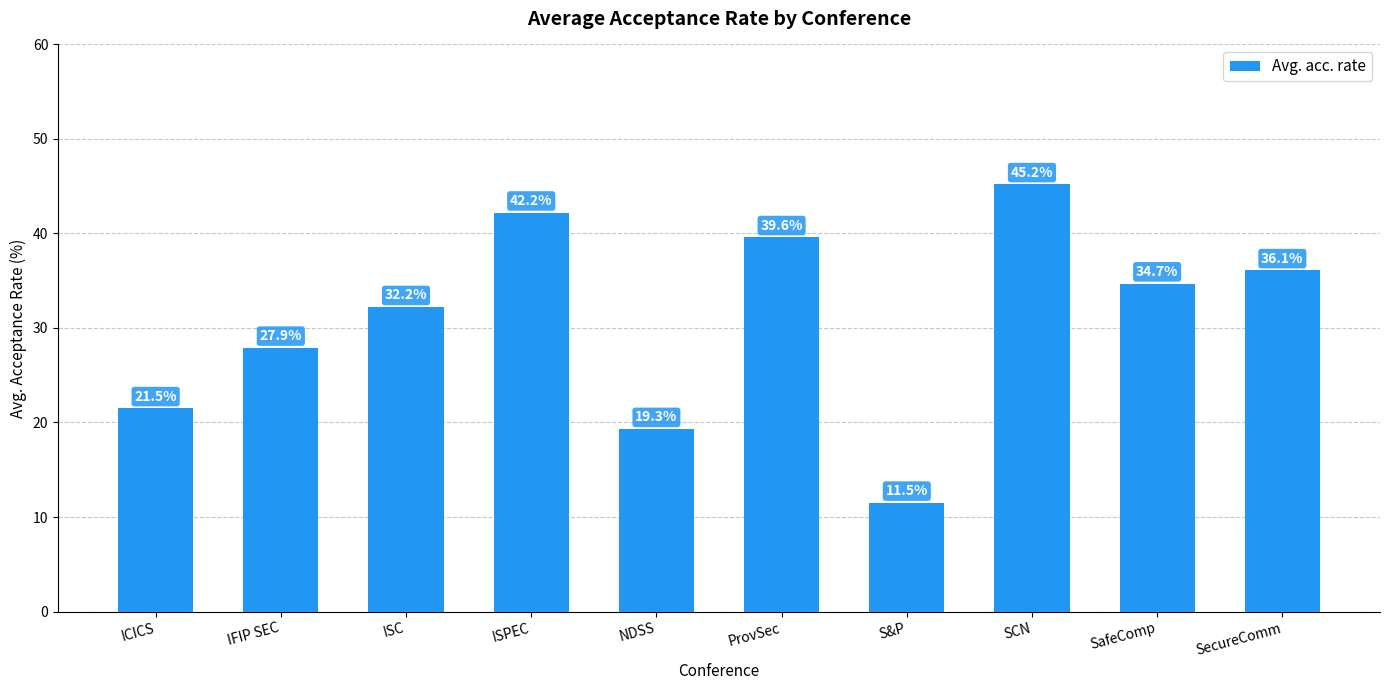

The chart shows a value of 45.2 at SCN. True or false?

True